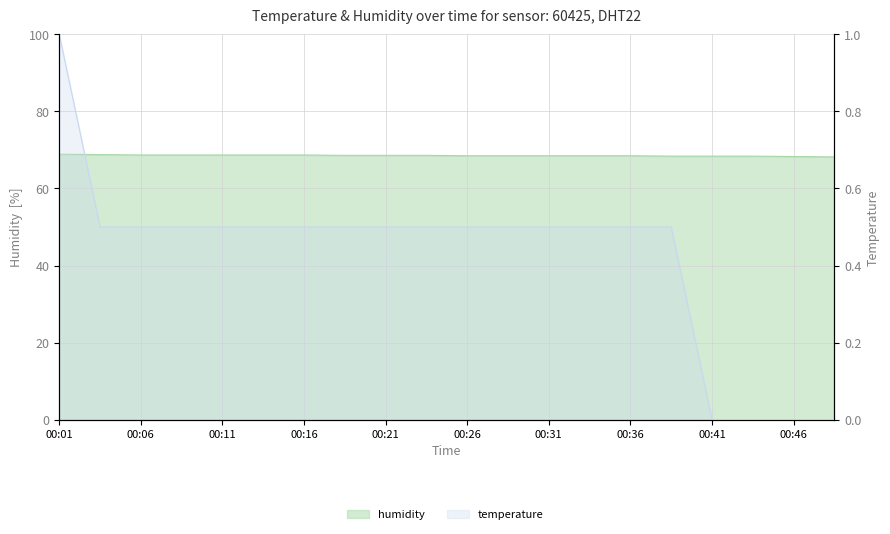

What is the difference between the humidity values at 00:04 and 00:36?

0.3